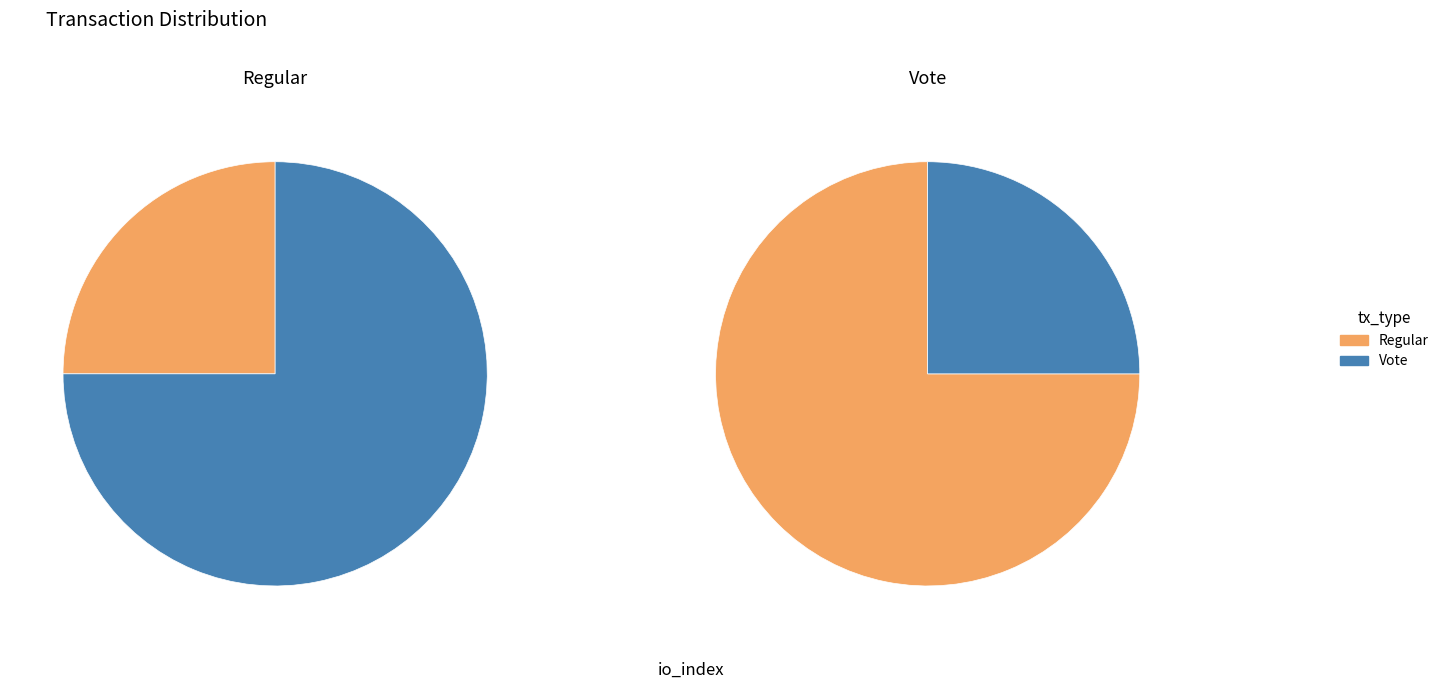

Count the number of slices in the pie.

2